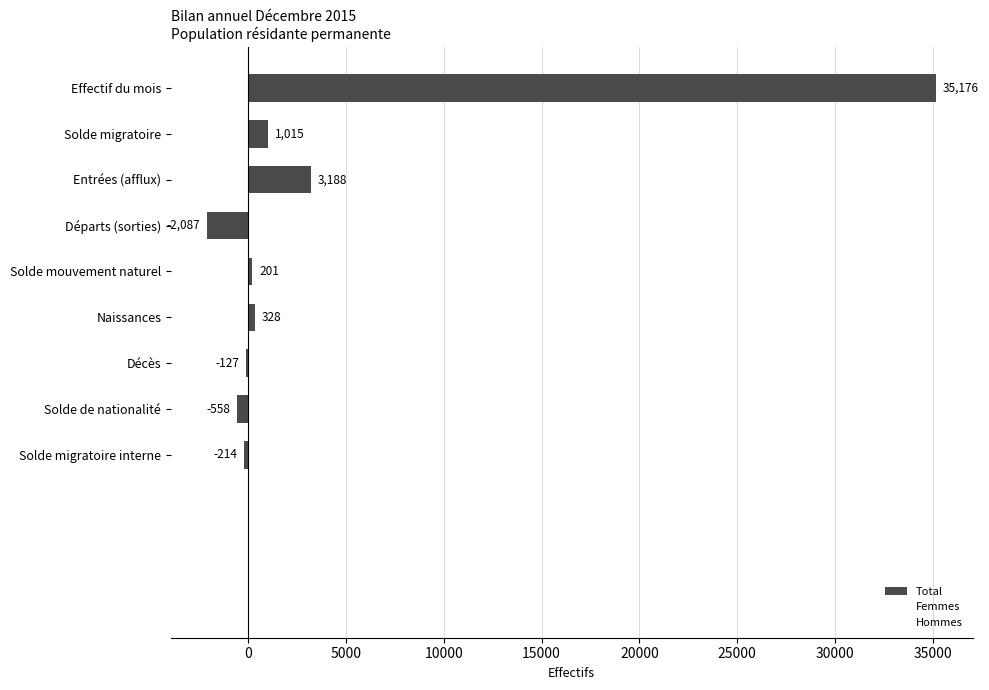

What position from the right is 0?

8